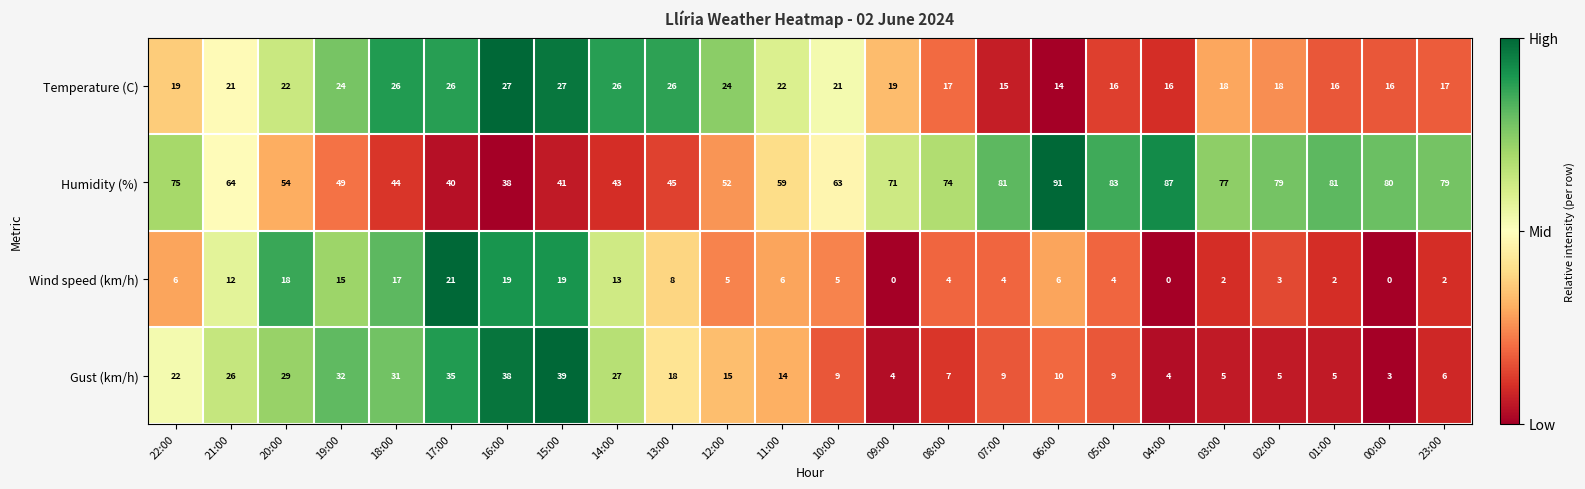

What is the spread (max minus min) of values at 13:00?

37